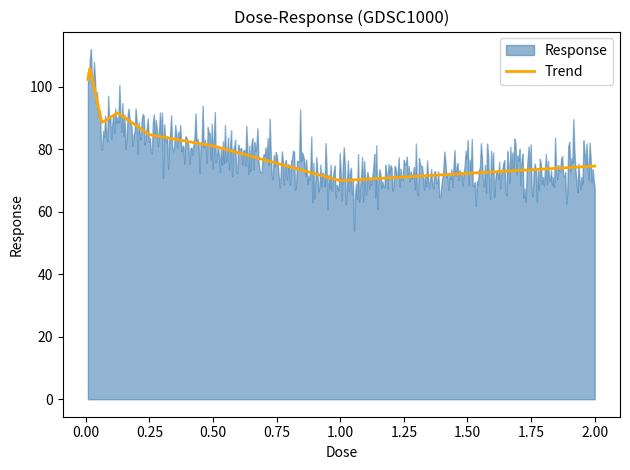

True or false: the data shows 41.1 at 2.0.

False